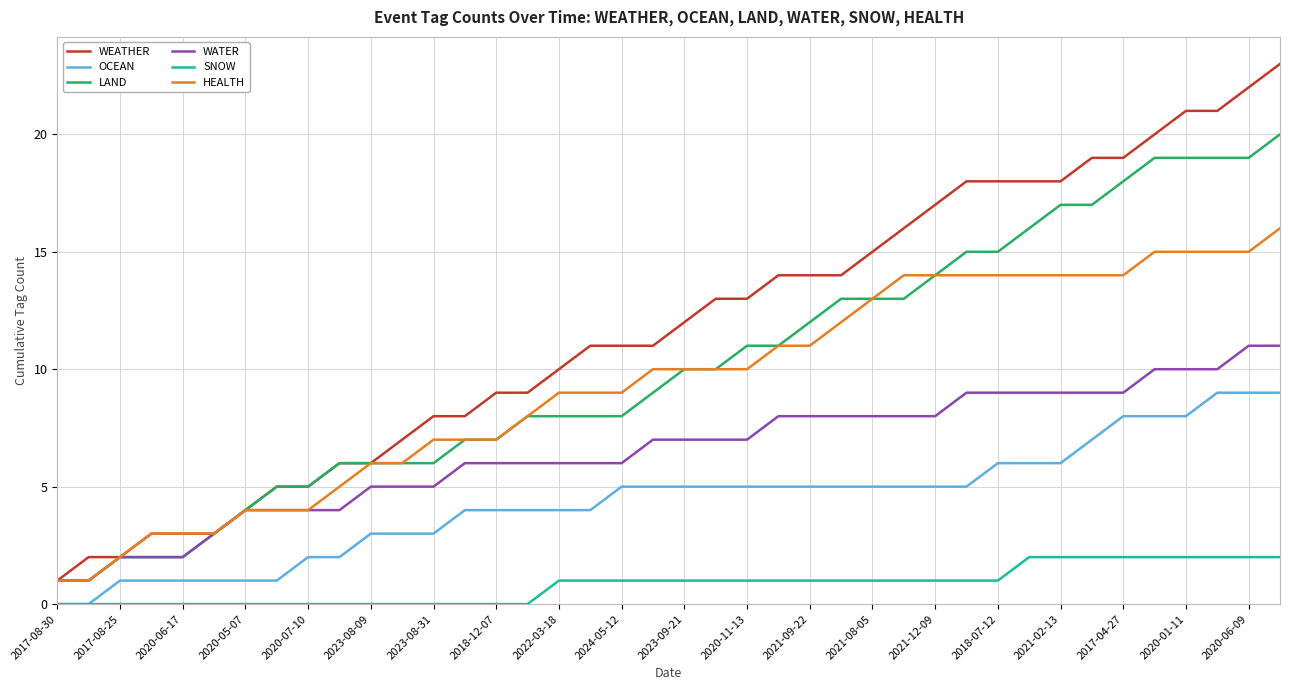

What is the difference between the maximum and minimum values in the WEATHER series?

22